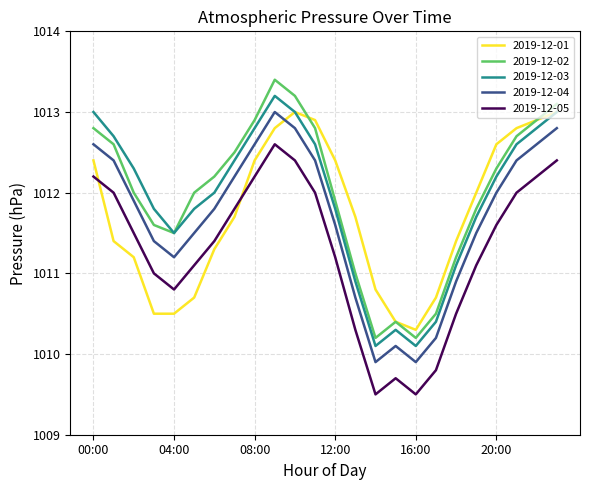

Reading left to right, what are all the values shown in this chart?

2019-12-01: 1012.4	1011.4	1011.2	1010.5	1010.5	1010.7	1011.3	1011.7	1012.4	1012.8	1013.0	1012.9	1012.4	1011.7	1010.8	1010.4	1010.3	1010.7	1011.4	1012.0	1012.6	1012.8	1012.9	1013.0
2019-12-02: 1012.8	1012.6	1012.0	1011.6	1011.5	1012.0	1012.2	1012.5	1012.9	1013.4	1013.2	1012.8	1011.9	1011.0	1010.2	1010.4	1010.2	1010.5	1011.2	1011.8	1012.3	1012.7	1012.9	1013.1
2019-12-03: 1013.0	1012.7	1012.3	1011.8	1011.5	1011.8	1012.0	1012.4	1012.8	1013.2	1013.0	1012.6	1011.8	1010.9	1010.1	1010.3	1010.1	1010.4	1011.1	1011.7	1012.2	1012.6	1012.8	1013.0
2019-12-04: 1012.6	1012.4	1011.9	1011.4	1011.2	1011.5	1011.8	1012.2	1012.6	1013.0	1012.8	1012.4	1011.6	1010.7	1009.9	1010.1	1009.9	1010.2	1010.9	1011.5	1012.0	1012.4	1012.6	1012.8
2019-12-05: 1012.2	1012.0	1011.5	1011.0	1010.8	1011.1	1011.4	1011.8	1012.2	1012.6	1012.4	1012.0	1011.2	1010.3	1009.5	1009.7	1009.5	1009.8	1010.5	1011.1	1011.6	1012.0	1012.2	1012.4